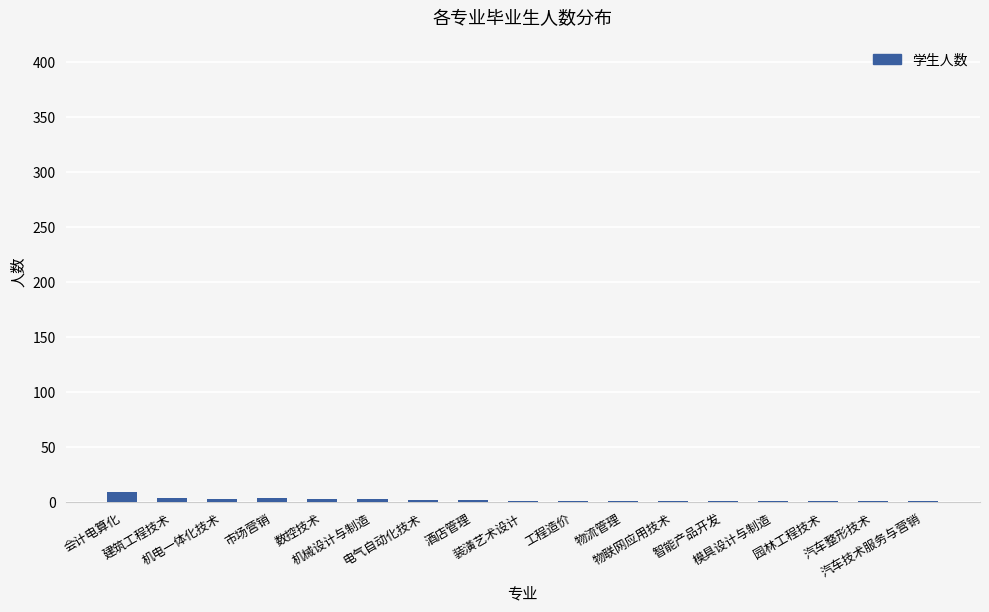

What is the difference between the values at 工程造价 and 数控技术?

2